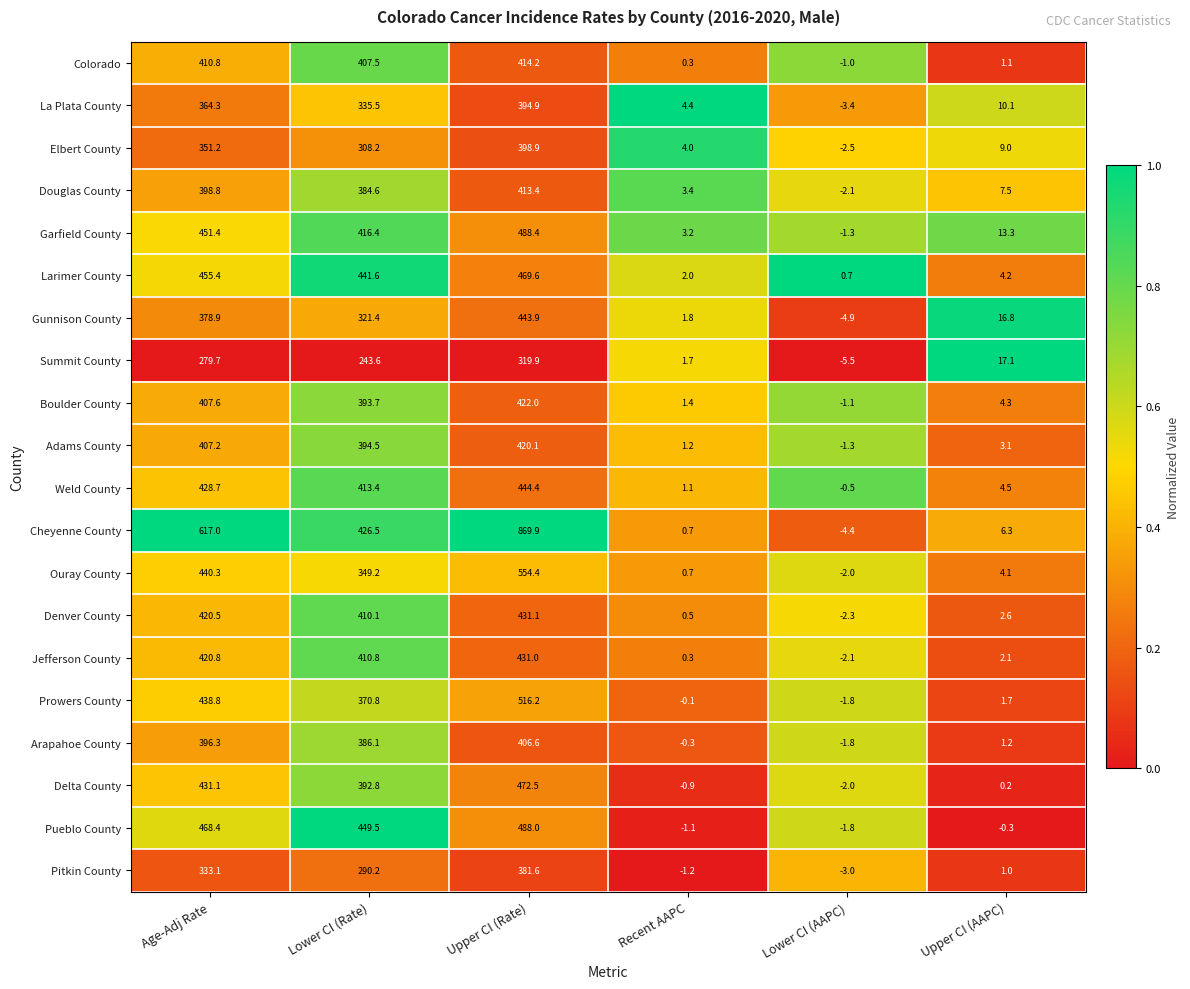

Which series changed the most between Recent AAPC and Upper CI (AAPC)?

Summit County